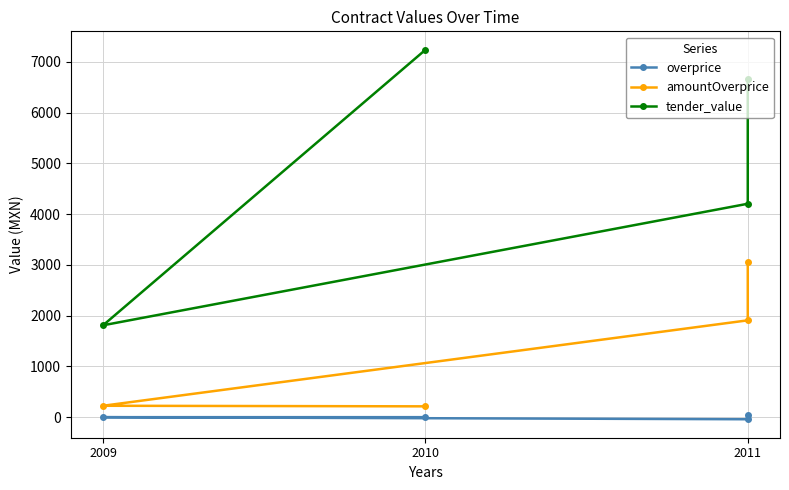

True or false: amountOverprice has more than 1 points higher than both neighbors.

False